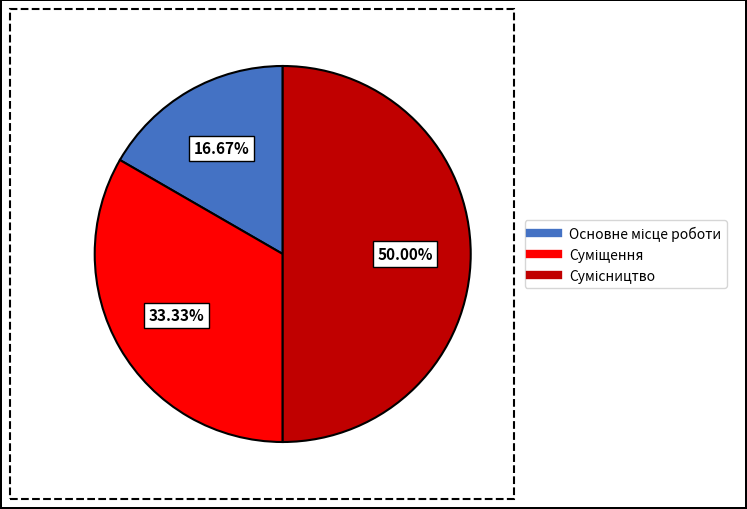

To the nearest percent, what is the combined percentage of Основне місце роботи and Сумісництво?

67%